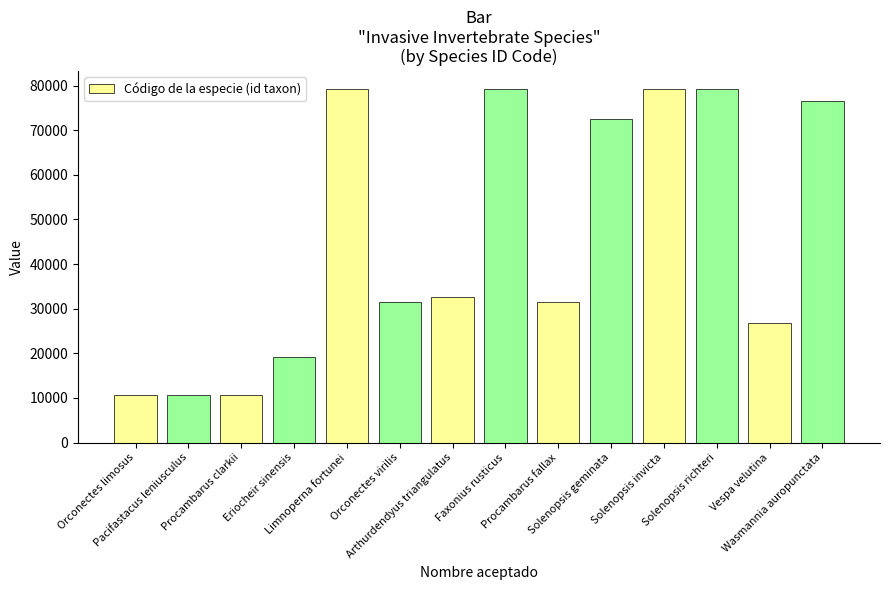

Approximately how many times larger is the value at Pacifastacus leniusculus compared to Solenopsis richteri?

0.1